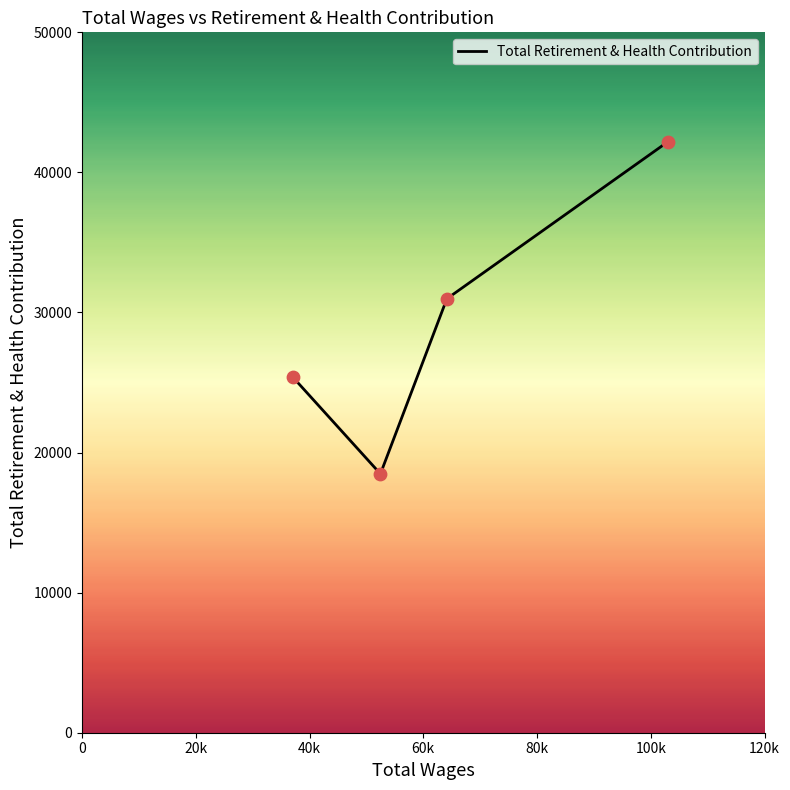

What is the minimum value shown in the chart?

18479